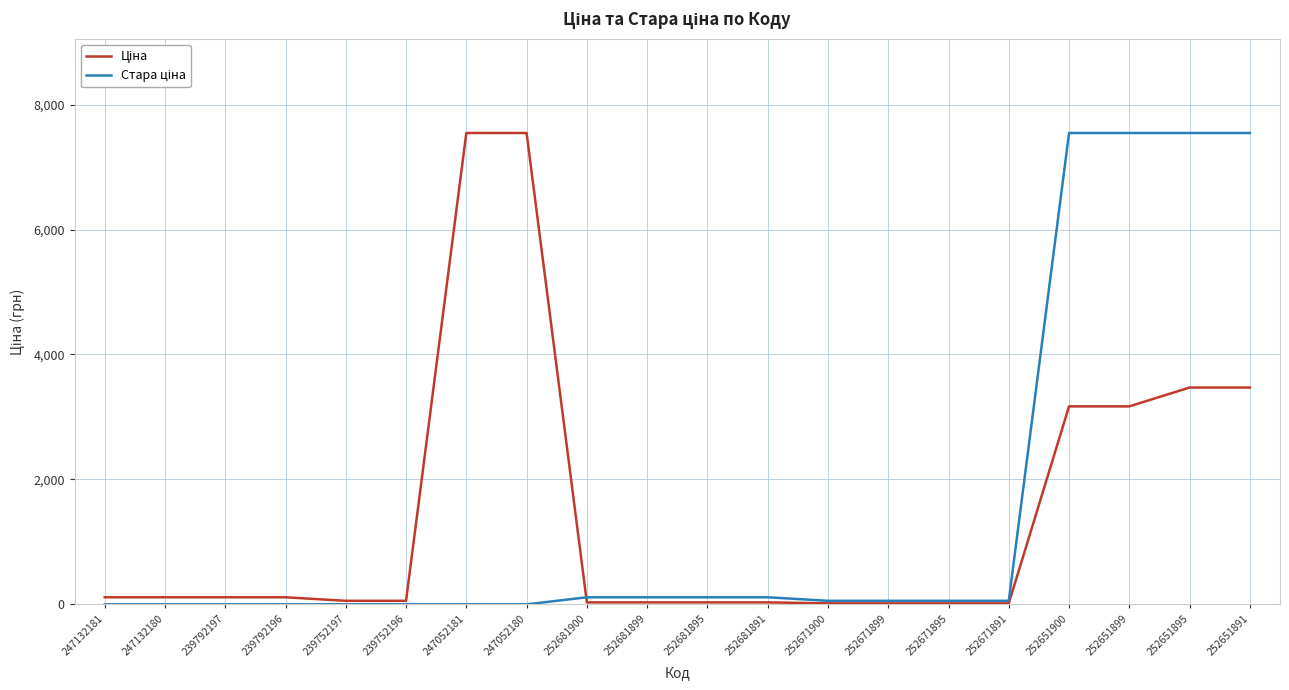

What is the spread (max minus min) of values at 252651895?

4074.8